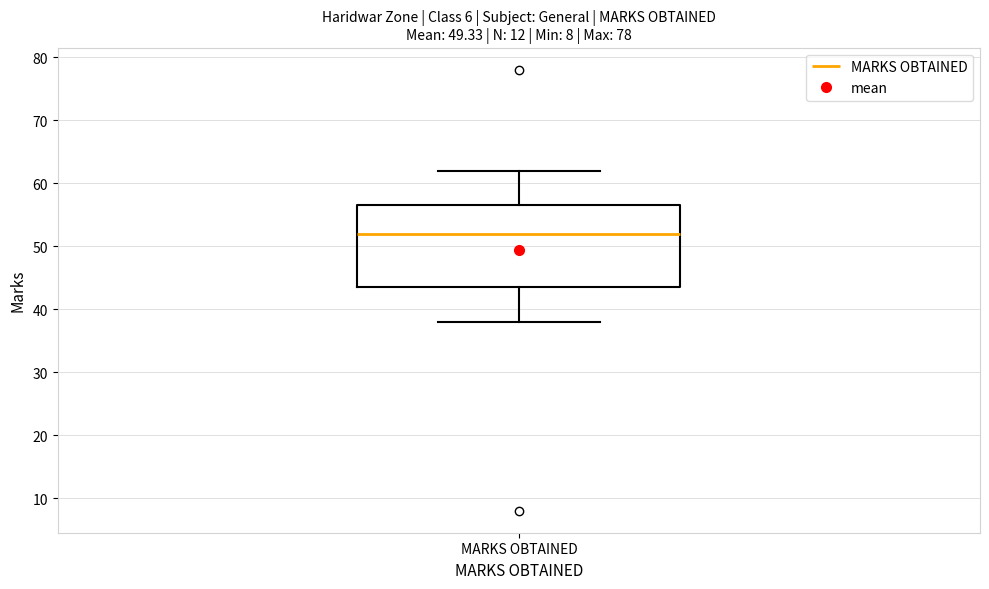

Where does the upper whisker of the box for MARKS OBTAINED end on the y-axis? The values are not printed on the chart, so give them approximately, as read against the axis.

62